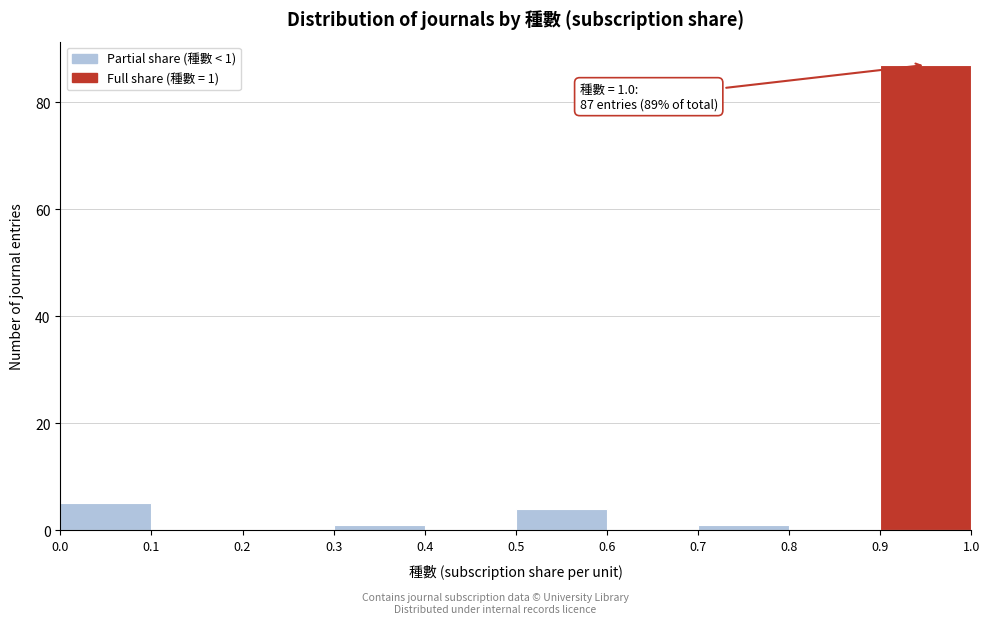

Which range on the x-axis has the tallest bar?

0.9 to 1.0